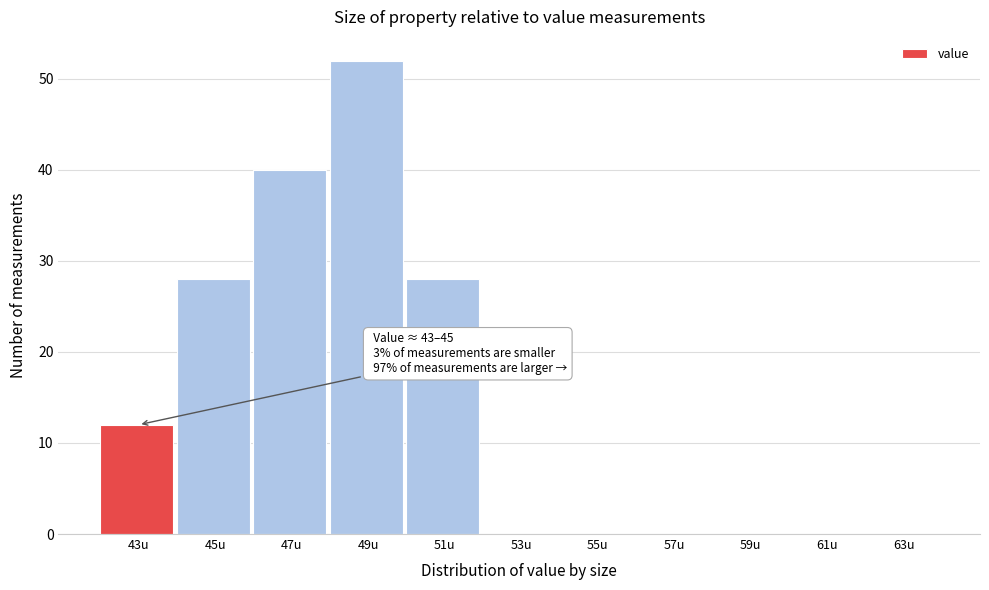

Reading right to left, what are all the values shown in this chart?

63u=0	61u=0	59u=0	57u=0	55u=0	53u=0	51u=28	49u=52	47u=40	45u=28	43u=12